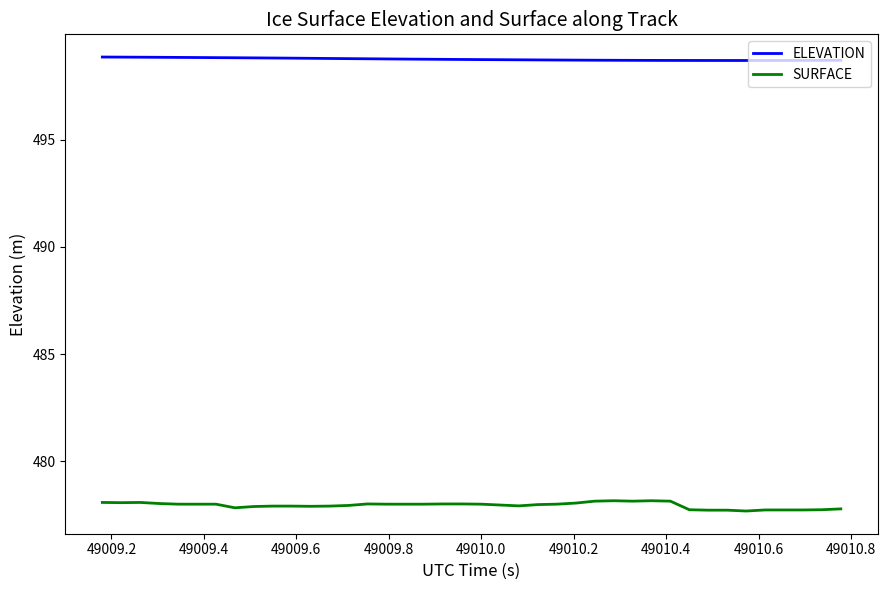

What is the greatest value displayed?

498.9